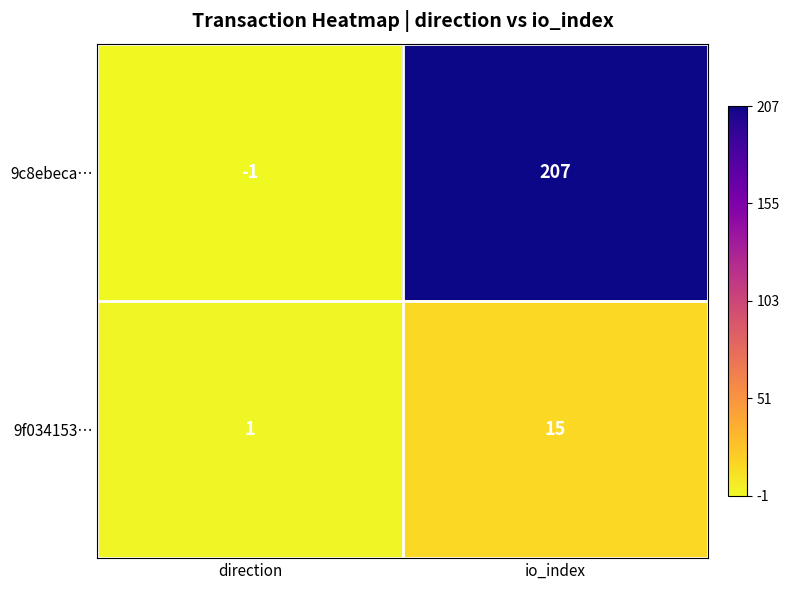

Where is 9c8ebeca… nearest to the value 103?

direction